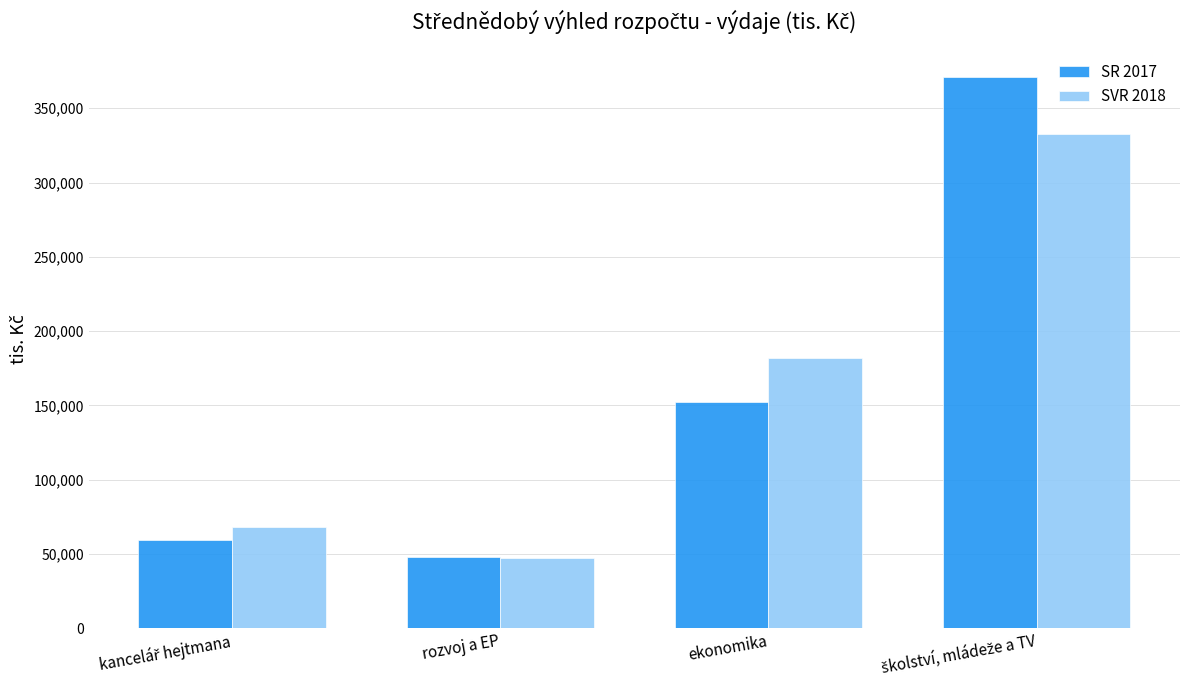

How many bars are there in each group?

2